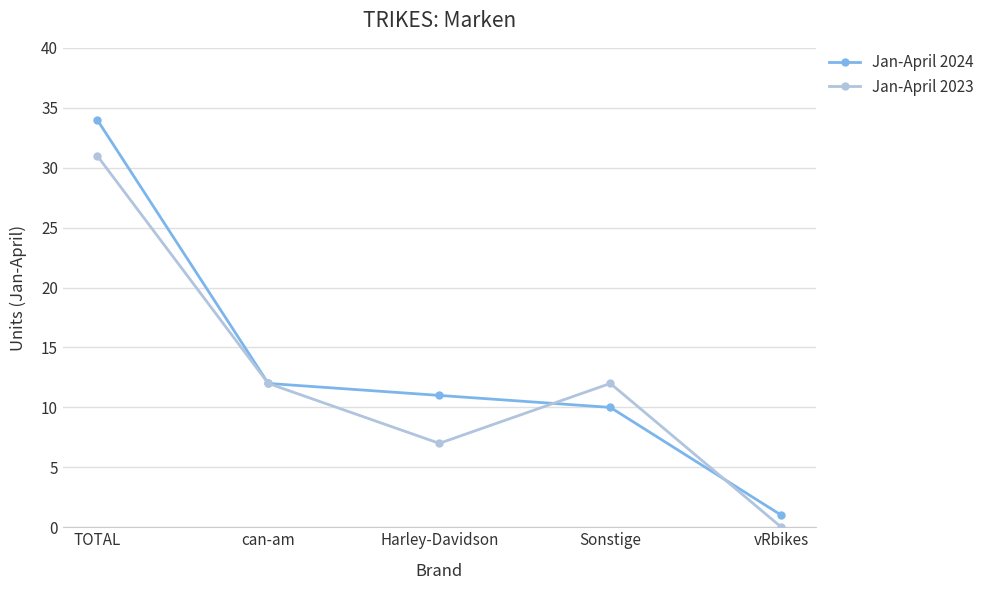

Reading left to right, extract all data points from this chart.

Jan-April 2024: TOTAL=34	can-am=12	Harley-Davidson=11	Sonstige=10	vRbikes=1
Jan-April 2023: TOTAL=31	can-am=12	Harley-Davidson=7	Sonstige=12	vRbikes=0